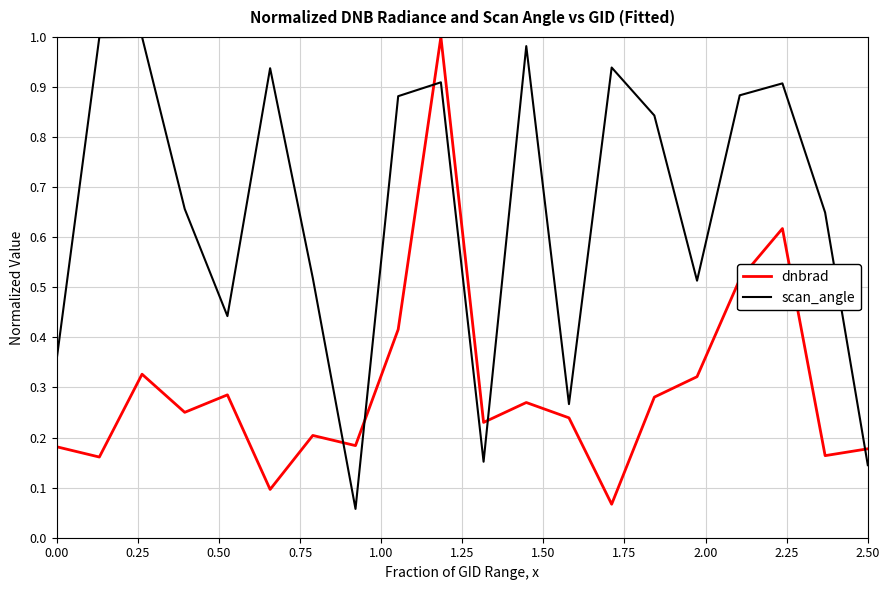

Which series has the largest total across all categories?

scan_angle